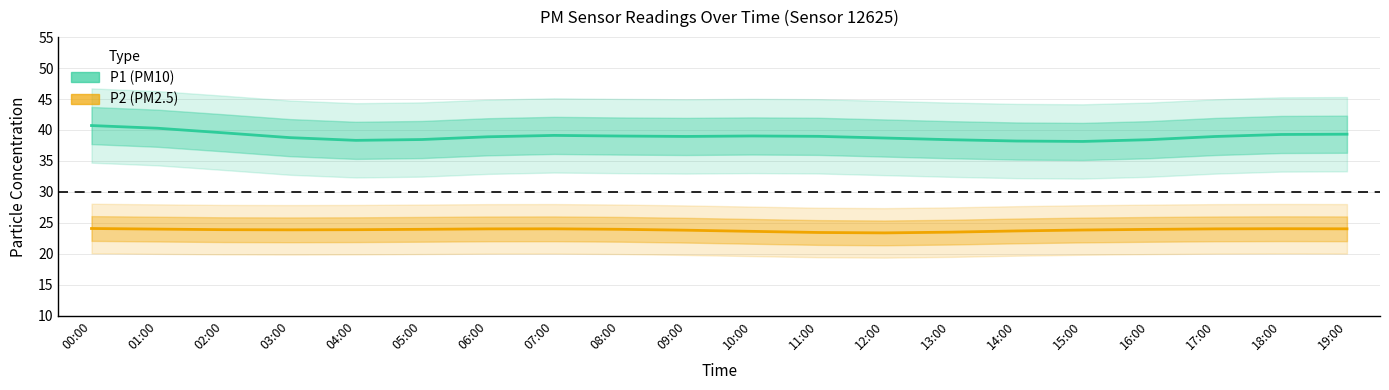

Between 07:00 and 01:00, which is larger?

01:00